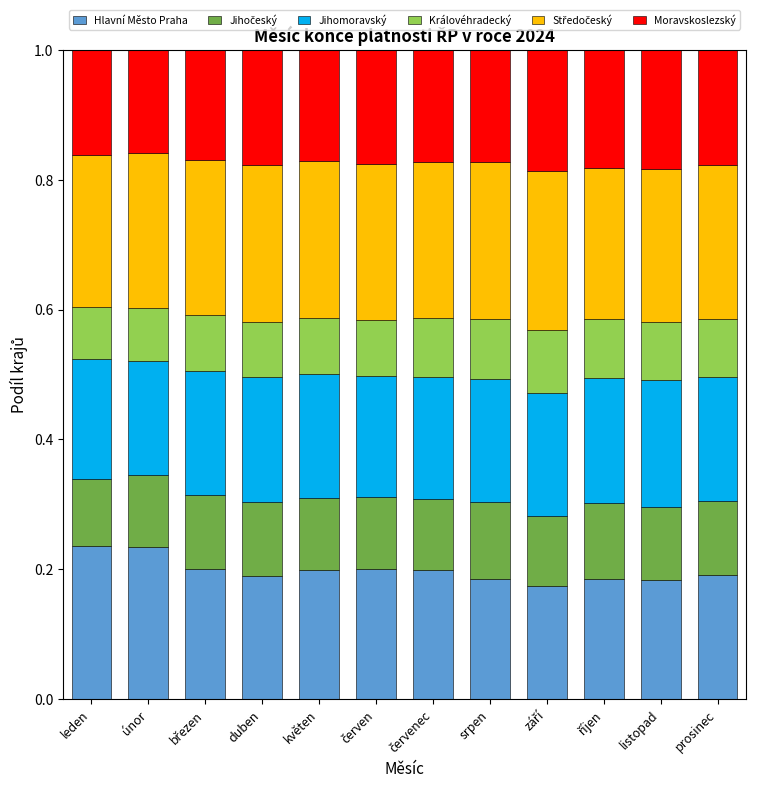

How many bars are there in total?

12